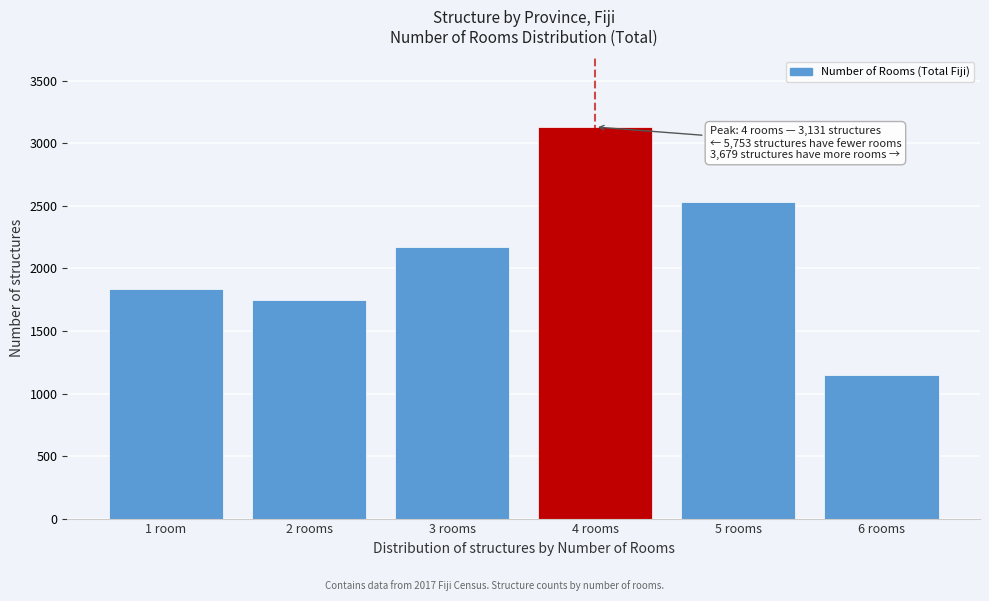

Reading left to right, what are all the values shown in this chart?

1837	1744	2172	3131	2530	1149